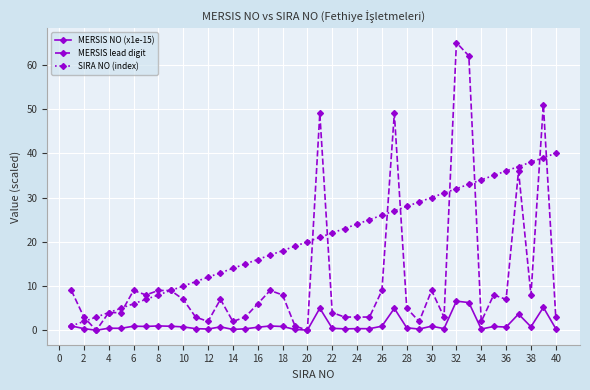

True or false: SIRA NO (index) has more than 1 points higher than both neighbors.

False